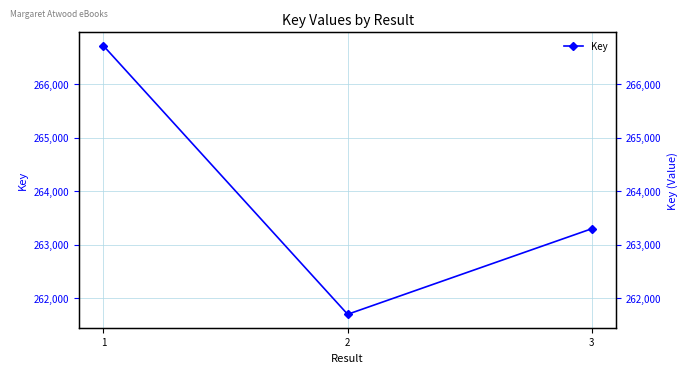

What is the sum of all values?

791710